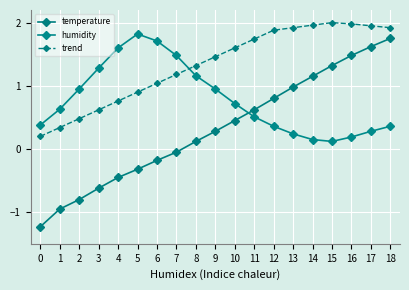

At which category is the sum across all series the highest?

18